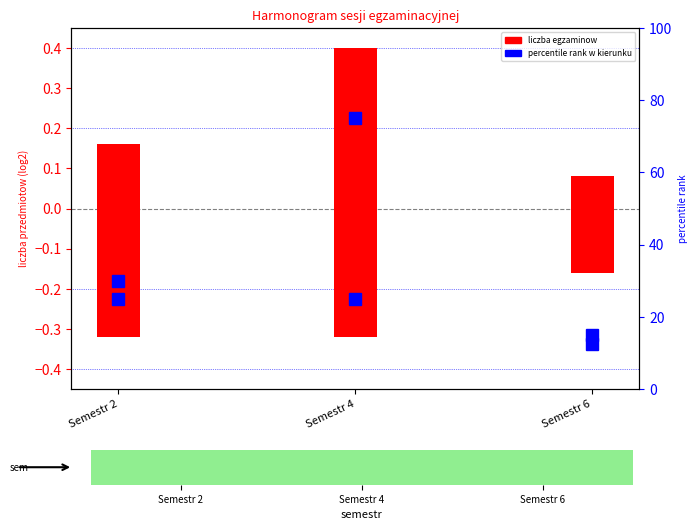

Which has a higher value, Semestr 4 or Semestr 2?

Semestr 4